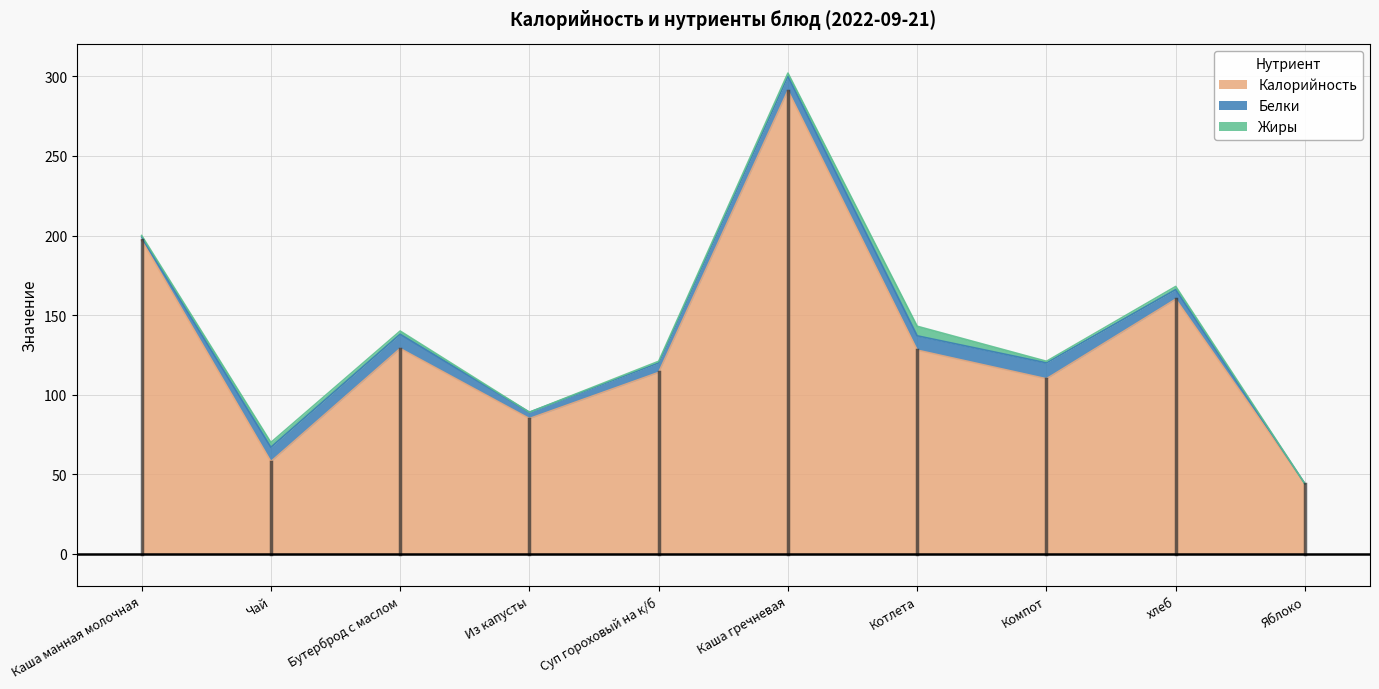

List the labels in order of Жиры value, largest first.

Котлета, Чай, Бутерброд с маслом, Каша гречневая, хлеб, Каша манная молочная, Суп гороховый на к/б, Компот, Из капусты, Яблоко